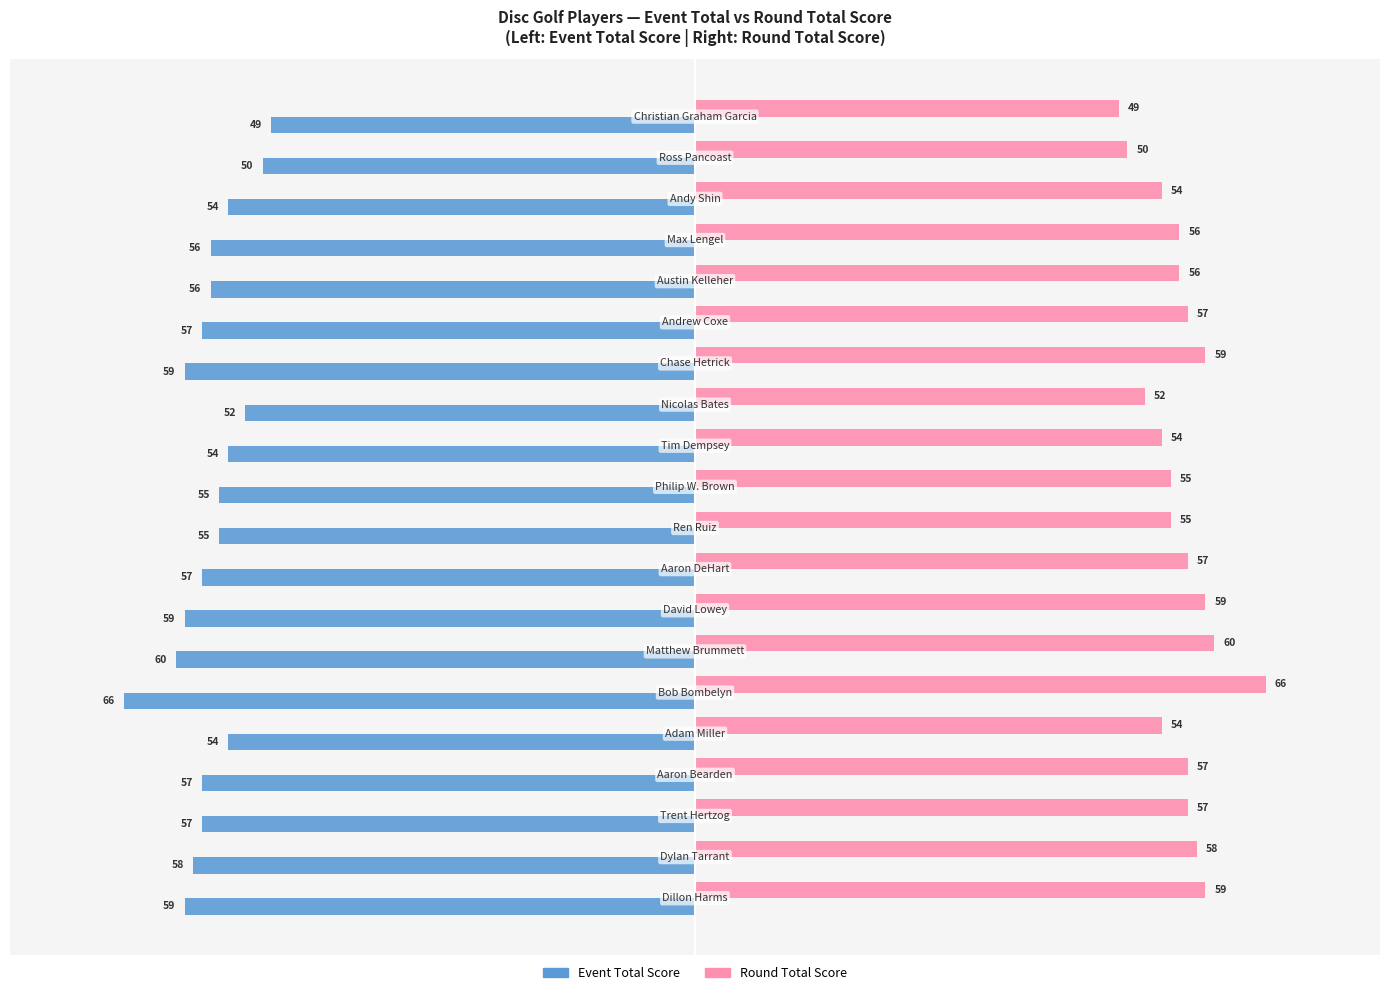

Which series has the largest total across all categories?

Round Total Score